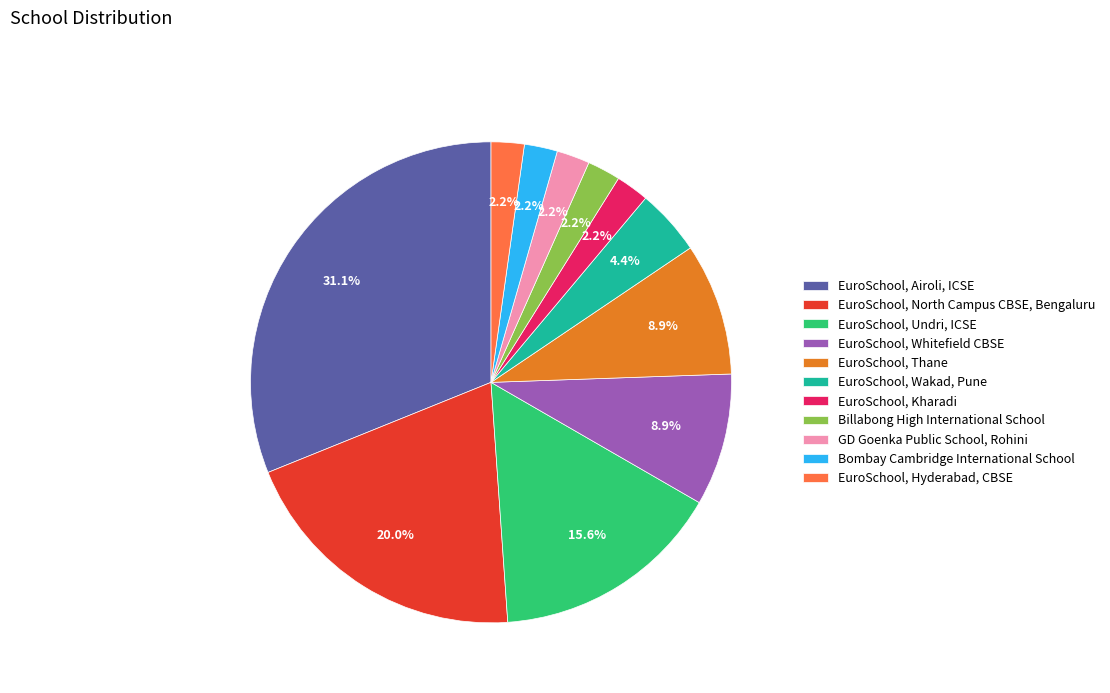

Combined, what portion of the pie is EuroSchool, Hyderabad, CBSE and Billabong High International School?

4.4%